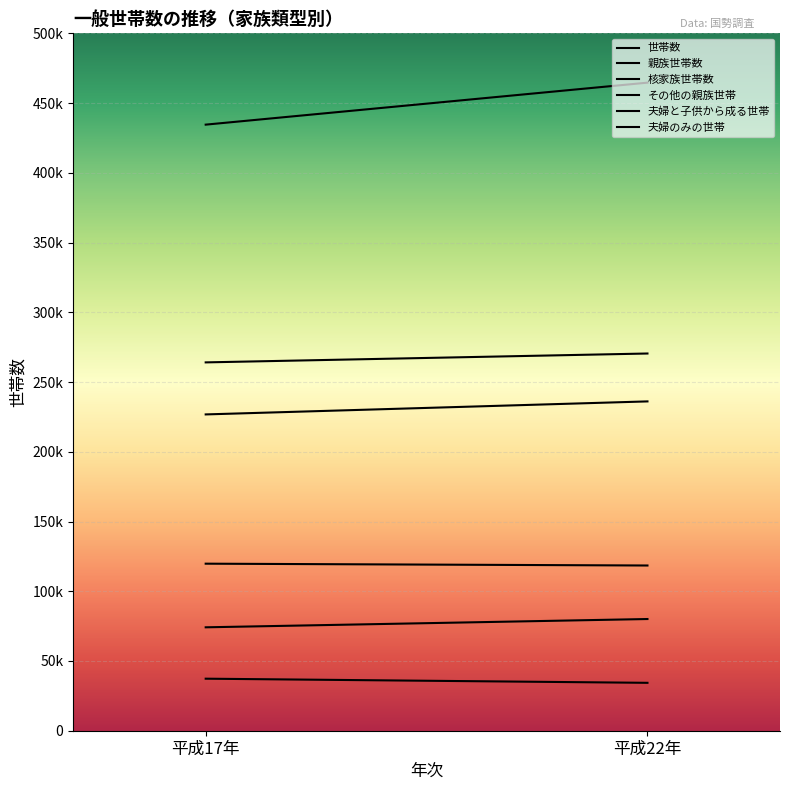

Between 平成17年 and 平成22年, which series saw the biggest shift?

世帯数